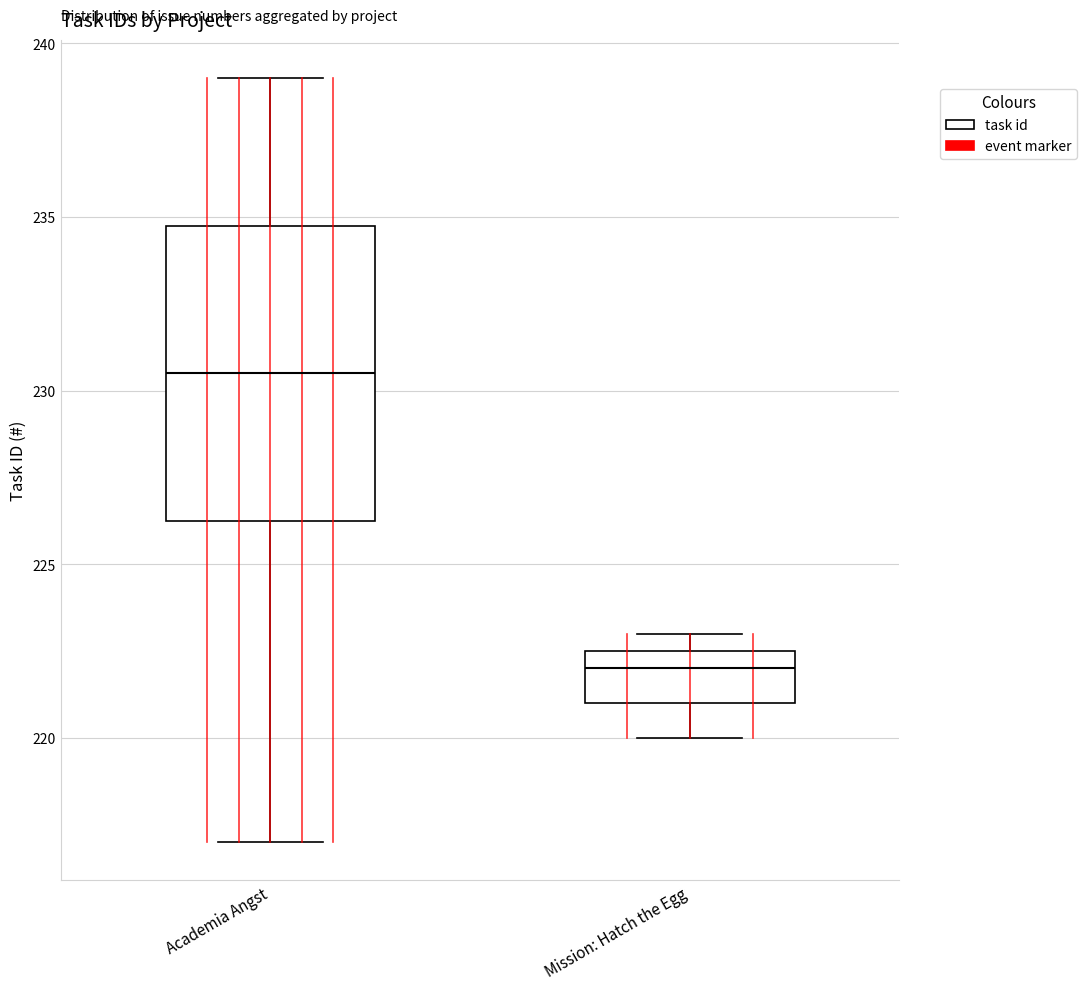

Reading left to right, transcribe this box plot: for each box, give where its median line is, the range the box spans, and where its two whiskers end, as read against the y-axis. The values are not printed on the chart, so give them approximately, as read against the axis.

Academia Angst: median 230.5, box 226.5 to 235.0, whiskers 217.0 to 239.0
Mission: Hatch the Egg: median 222.0, box 221.0 to 222.5, whiskers 220.0 to 223.0